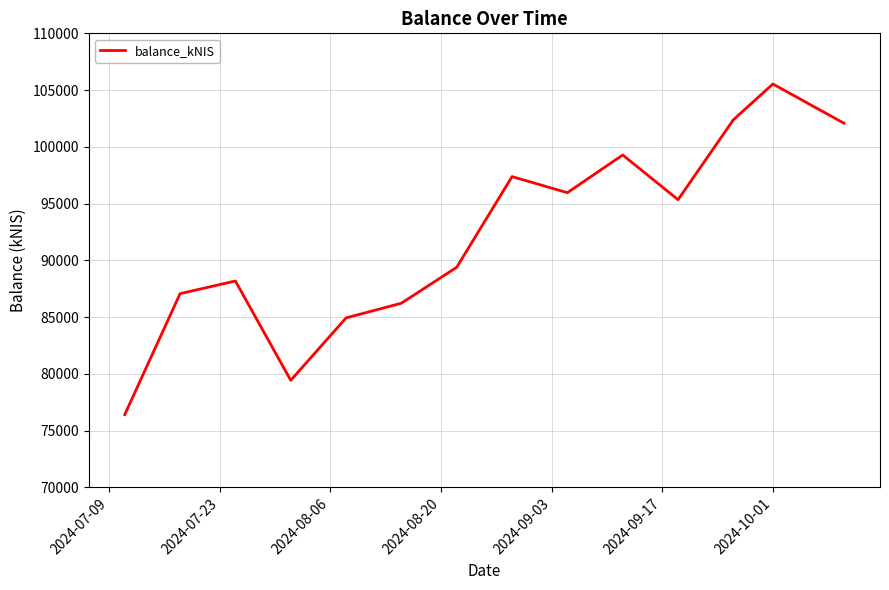

What is the maximum value shown in the chart?

105536.8